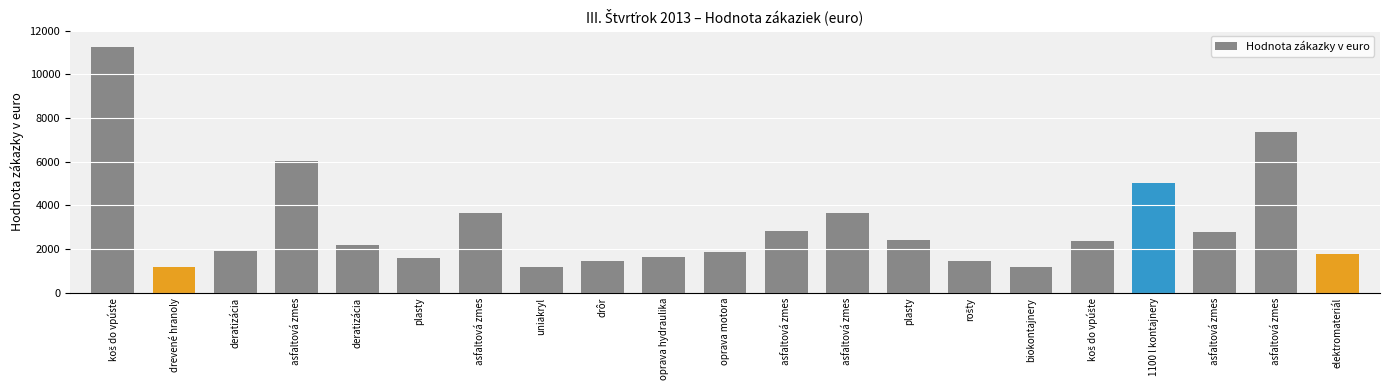

What is the difference between the values at plasty and plasty?

820.8